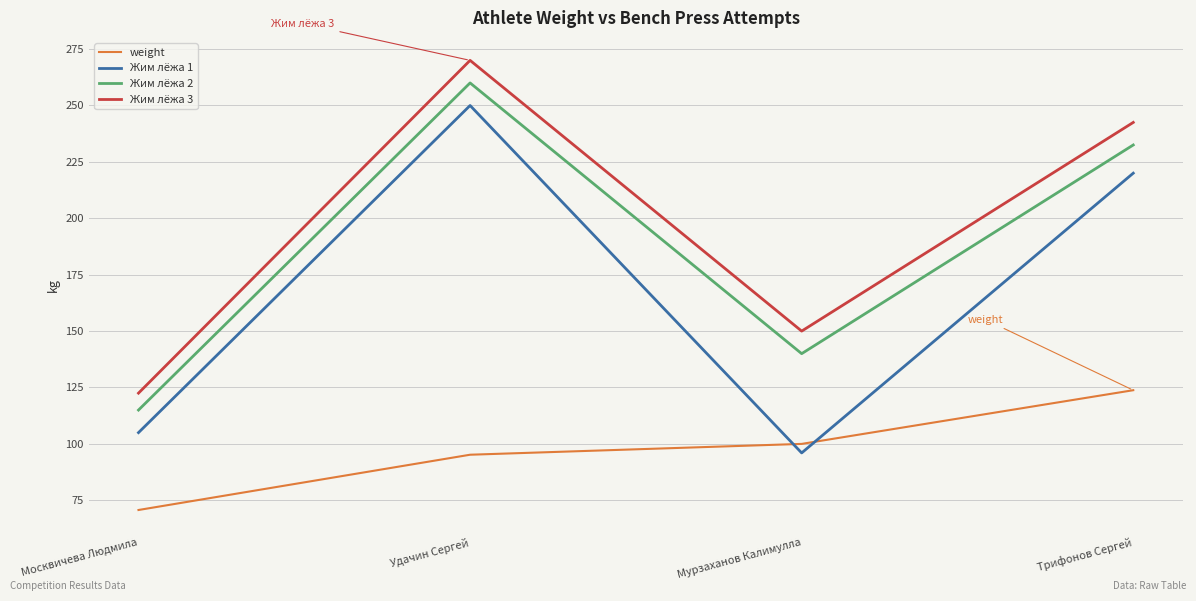

What is the lowest value of the weight series?

70.7